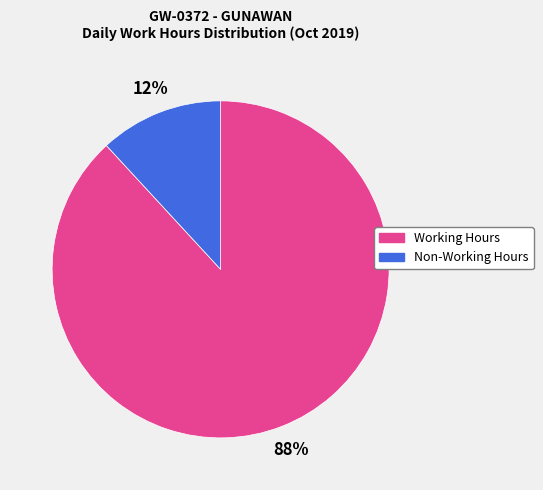

Is there any slice that represents more than half of the pie?

Yes